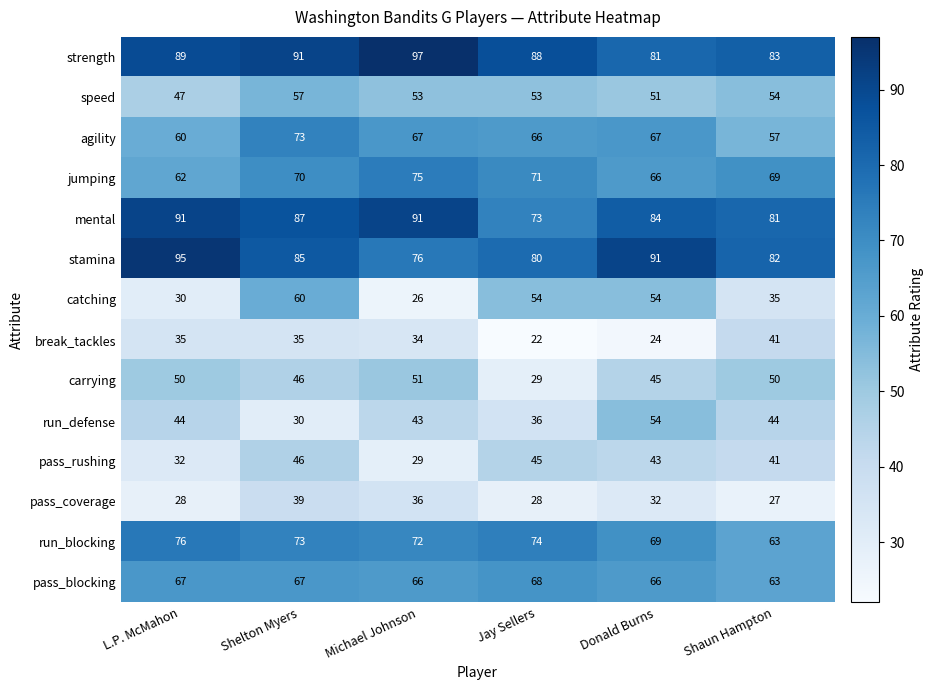

What is the sum of the jumping values at Shelton Myers and L.P. McMahon?

132